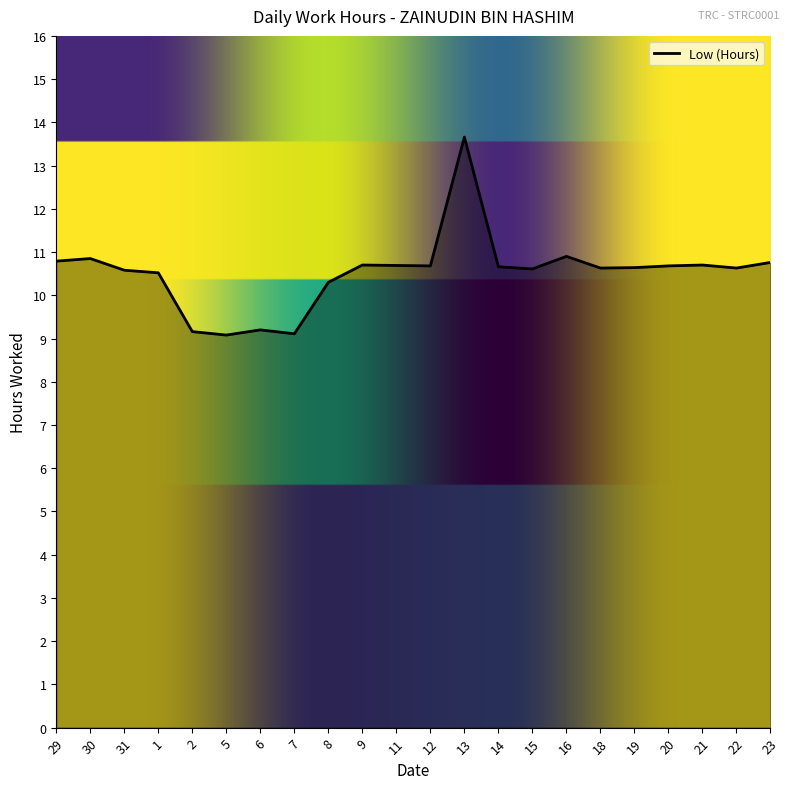

Read the value at 22.

10.6